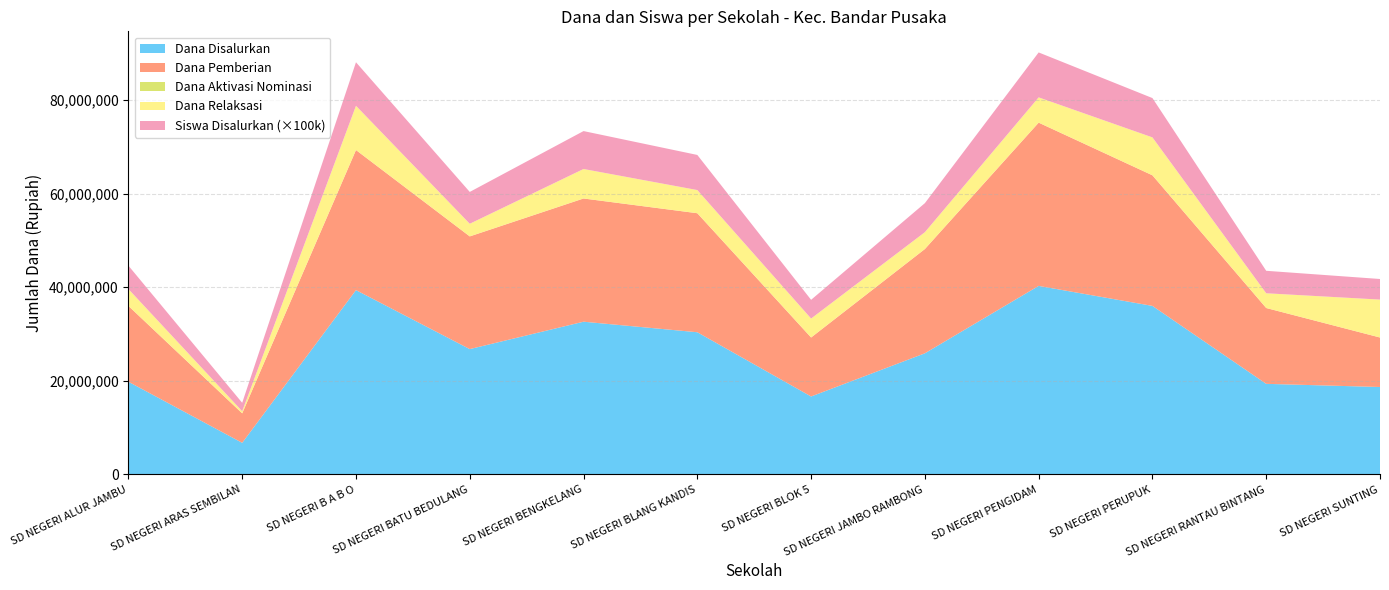

Reading right to left, what are all the values shown in this chart?

Dana Disalurkan: SD NEGERI SUNTING=18675000	SD NEGERI RANTAU BINTANG=19350000	SD NEGERI PERUPUK=36000000	SD NEGERI PENGIDAM=40275000	SD NEGERI JAMBO RAMBONG=25875000	SD NEGERI BLOK 5=16650000	SD NEGERI BLANG KANDIS=30375000	SD NEGERI BENGKELANG=32625000	SD NEGERI BATU BEDULANG=26775000	SD NEGERI B A B O=39375000	SD NEGERI ARAS SEMBILAN=6750000	SD NEGERI ALUR JAMBU=19800000
Dana Pemberian: SD NEGERI SUNTING=10575000	SD NEGERI RANTAU BINTANG=16200000	SD NEGERI PERUPUK=27900000	SD NEGERI PENGIDAM=34875000	SD NEGERI JAMBO RAMBONG=22275000	SD NEGERI BLOK 5=12600000	SD NEGERI BLANG KANDIS=25425000	SD NEGERI BENGKELANG=26325000	SD NEGERI BATU BEDULANG=24075000	SD NEGERI B A B O=29925000	SD NEGERI ARAS SEMBILAN=6300000	SD NEGERI ALUR JAMBU=16200000
Dana Aktivasi Nominasi: SD NEGERI SUNTING=0	SD NEGERI RANTAU BINTANG=0	SD NEGERI PERUPUK=0	SD NEGERI PENGIDAM=0	SD NEGERI JAMBO RAMBONG=0	SD NEGERI BLOK 5=0	SD NEGERI BLANG KANDIS=0	SD NEGERI BENGKELANG=0	SD NEGERI BATU BEDULANG=0	SD NEGERI B A B O=0	SD NEGERI ARAS SEMBILAN=0	SD NEGERI ALUR JAMBU=0
Dana Relaksasi: SD NEGERI SUNTING=8100000	SD NEGERI RANTAU BINTANG=3150000	SD NEGERI PERUPUK=8100000	SD NEGERI PENGIDAM=5400000	SD NEGERI JAMBO RAMBONG=3600000	SD NEGERI BLOK 5=4050000	SD NEGERI BLANG KANDIS=4950000	SD NEGERI BENGKELANG=6300000	SD NEGERI BATU BEDULANG=2700000	SD NEGERI B A B O=9450000	SD NEGERI ARAS SEMBILAN=450000	SD NEGERI ALUR JAMBU=3600000
Siswa Disalurkan: SD NEGERI SUNTING=44	SD NEGERI RANTAU BINTANG=48	SD NEGERI PERUPUK=84	SD NEGERI PENGIDAM=96	SD NEGERI JAMBO RAMBONG=62	SD NEGERI BLOK 5=40	SD NEGERI BLANG KANDIS=75	SD NEGERI BENGKELANG=81	SD NEGERI BATU BEDULANG=68	SD NEGERI B A B O=93	SD NEGERI ARAS SEMBILAN=18	SD NEGERI ALUR JAMBU=50